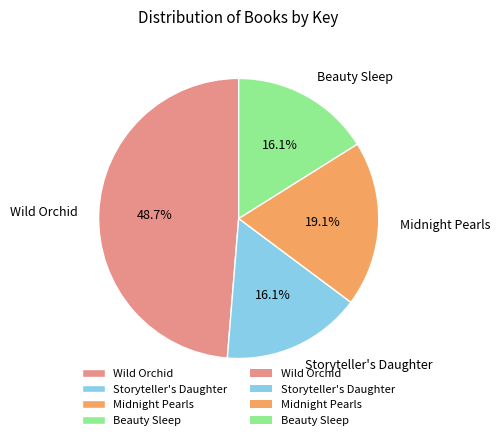

Which slice is the largest?

Wild Orchid